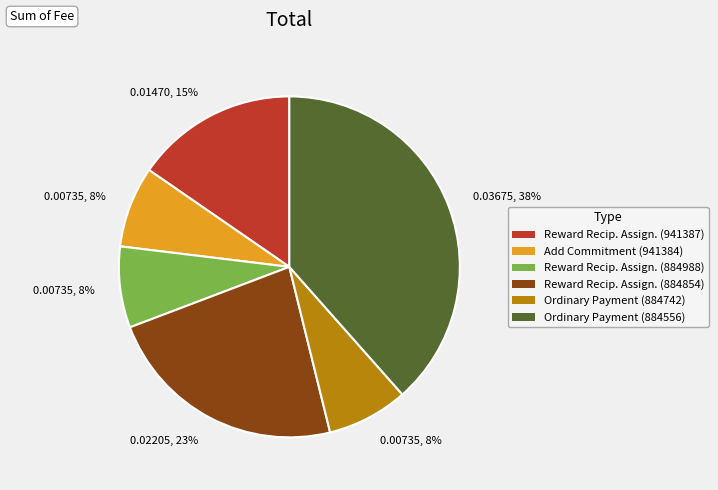

Is there a majority slice in this chart?

No